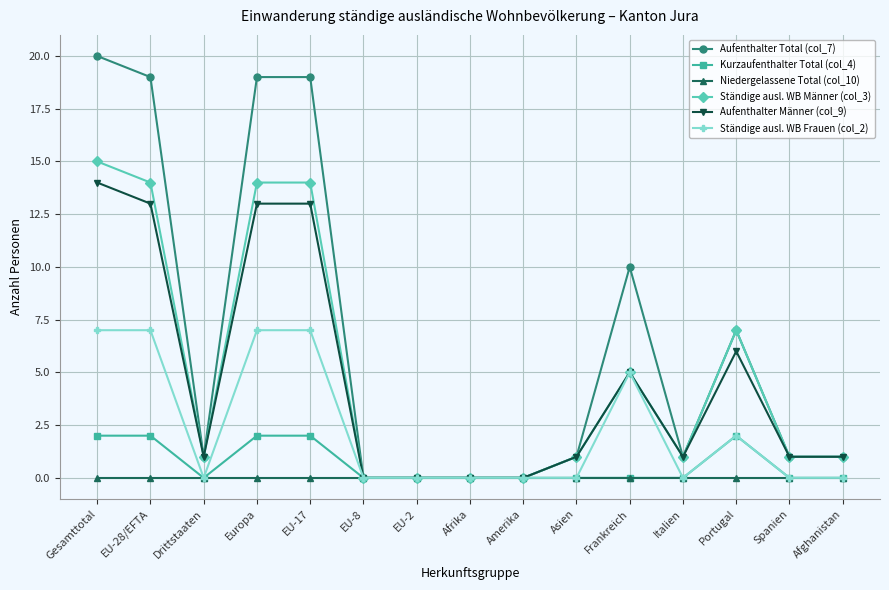

At which label does Ständige ausl. WB Männer (col_3) first exceed 1?

Gesamttotal